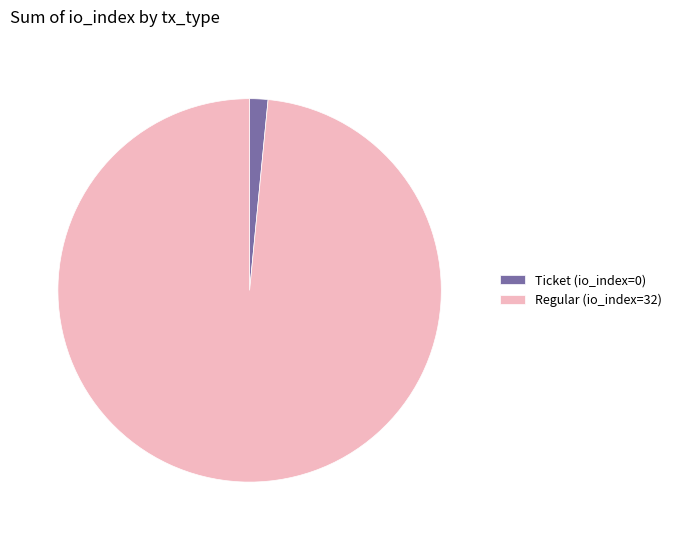

Which has a higher value, Ticket (io_index=0) or Regular (io_index=32)?

Regular (io_index=32)